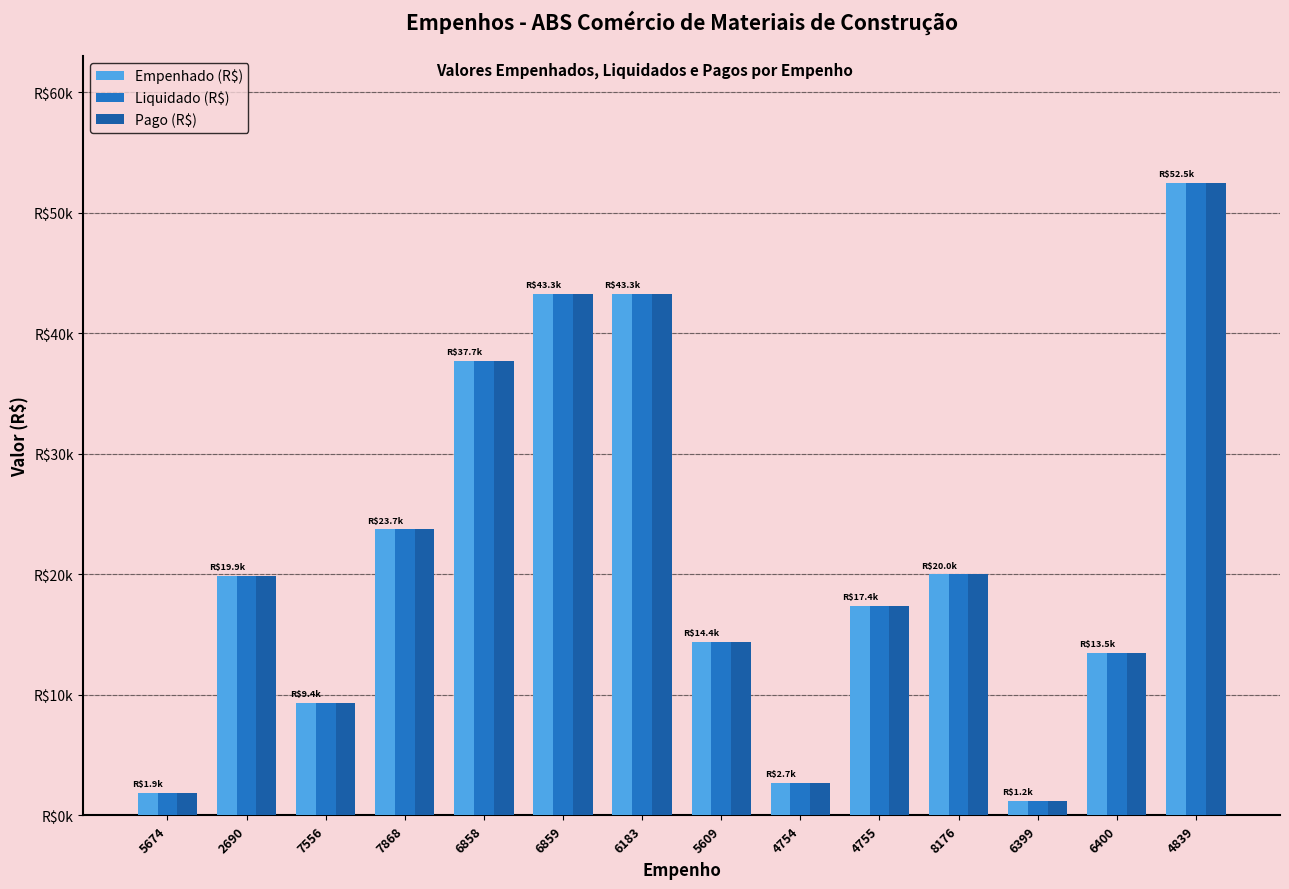

Reading left to right, transcribe all the data shown in this chart.

Empenhado (R$): 1887.0	19876.3	9366.2	23737.2	37698.8	43256.0	43256.0	14395.7	2725.4	17399.2	20000.0	1202.0	13496.1	52454.6
Liquidado (R$): 1887.0	19876.3	9366.2	23737.2	37698.8	43256.0	43256.0	14395.7	2725.4	17399.2	20000.0	1202.0	13496.1	52454.6
Pago (R$): 1887.0	19876.3	9366.2	23737.2	37698.8	43256.0	43256.0	14395.7	2725.4	17399.2	20000.0	1202.0	13496.1	52454.6